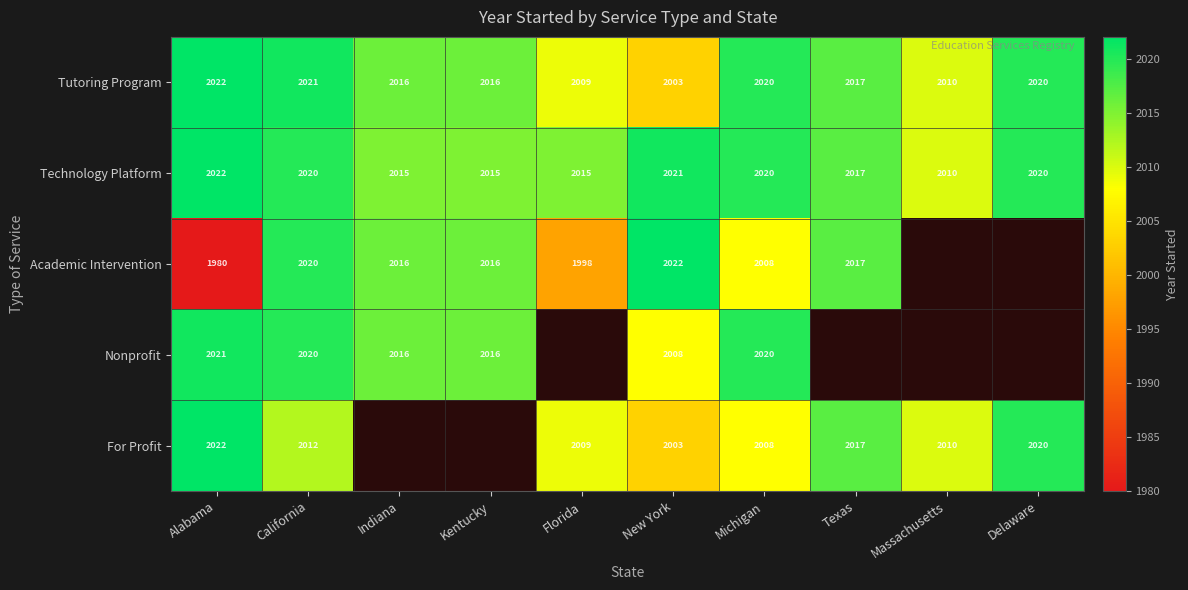

What is the difference between the maximum and second lowest values in the Technology Platform series?

7